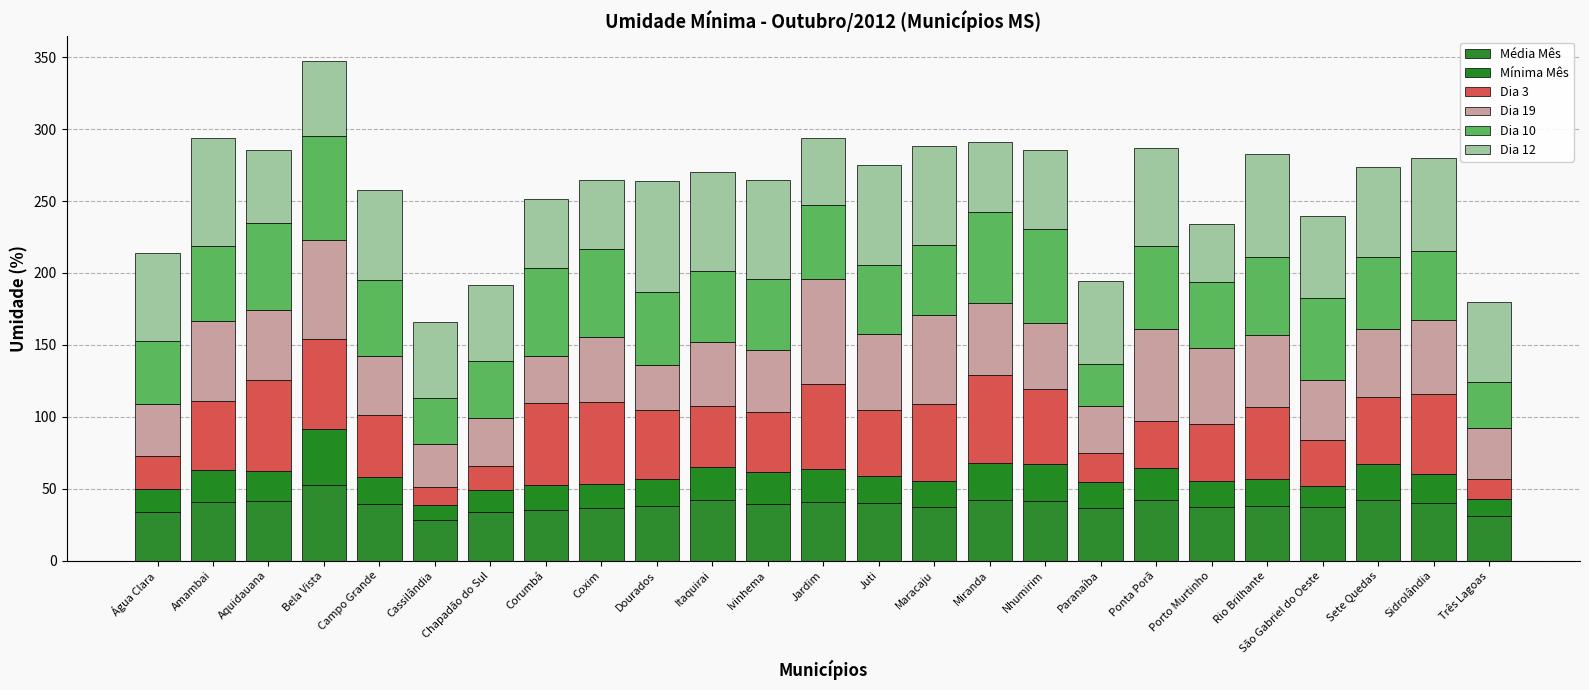

What is the label of the 18th bar from the right?

Corumbá